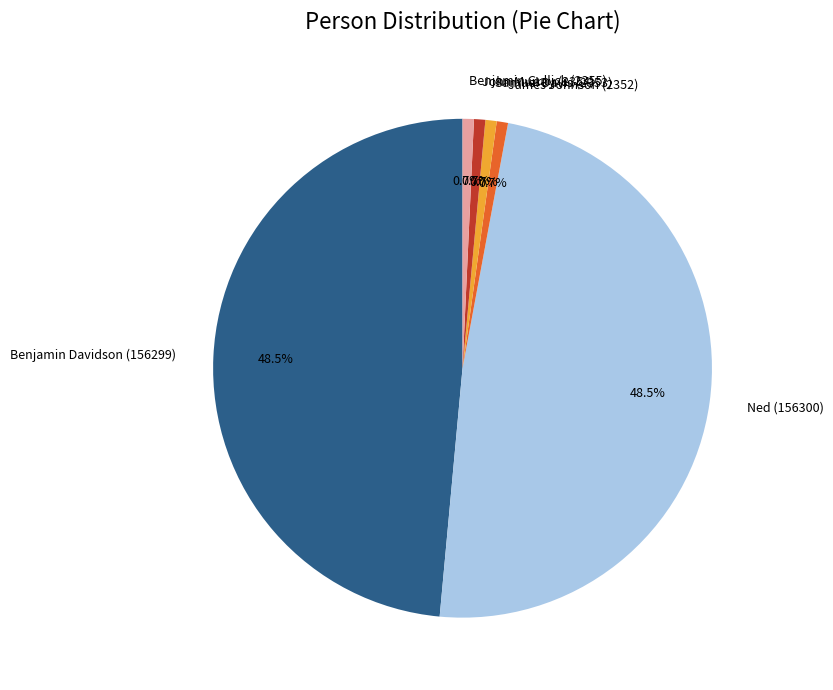

Combined, what portion of the pie is Benjamin Davidson (156299) and Benjamin Gullick (2355)?

49.3%